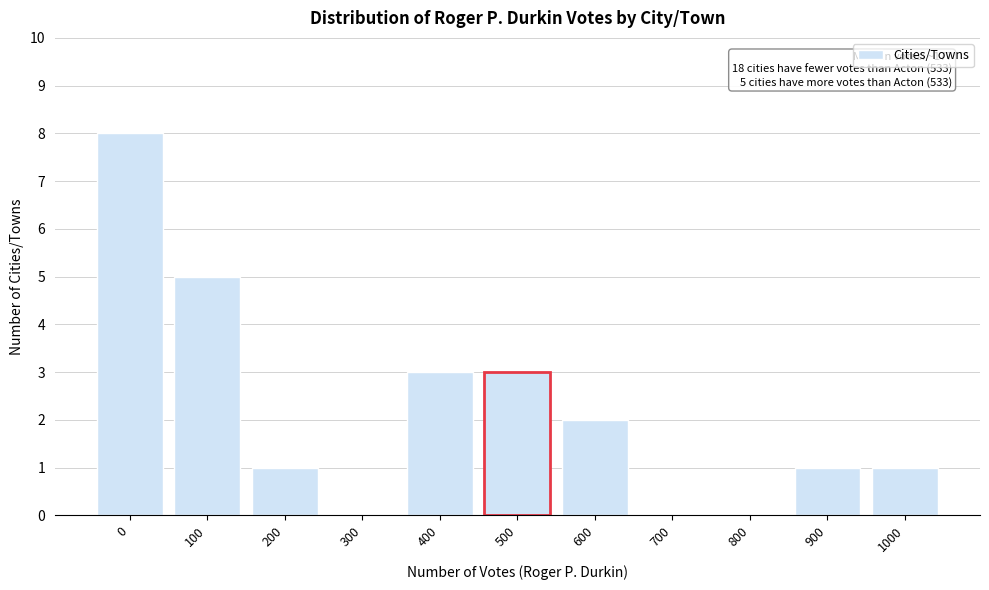

Reading right to left, extract all data points from this chart.

1000=1	900=1	800=0	700=0	600=2	500=3	400=3	300=0	200=1	100=5	0=8